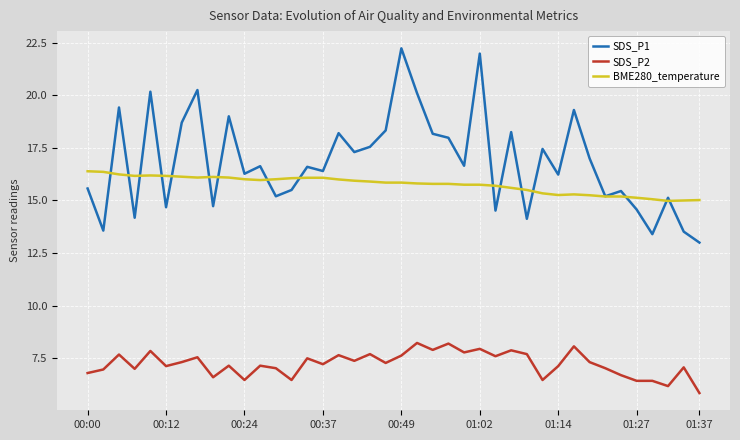

True or false: SDS_P2 and BME280_temperature cross at least once.

False